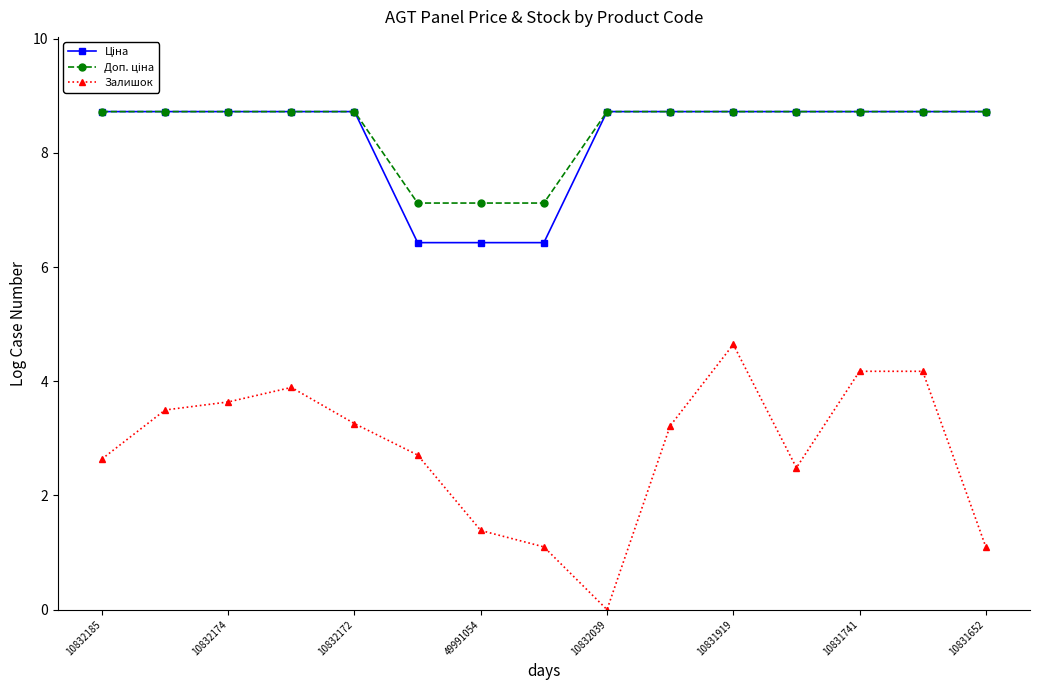

At how many categories does at least one series exceed 4?

15